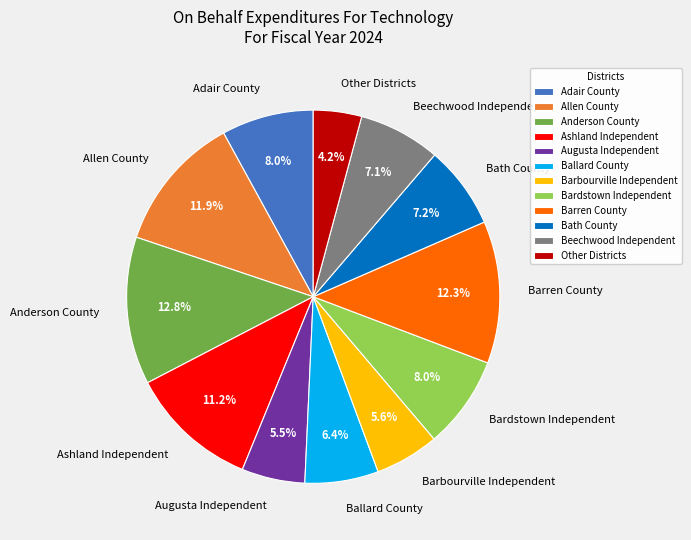

Is it true that Bardstown Independent is 8% of the pie?

True